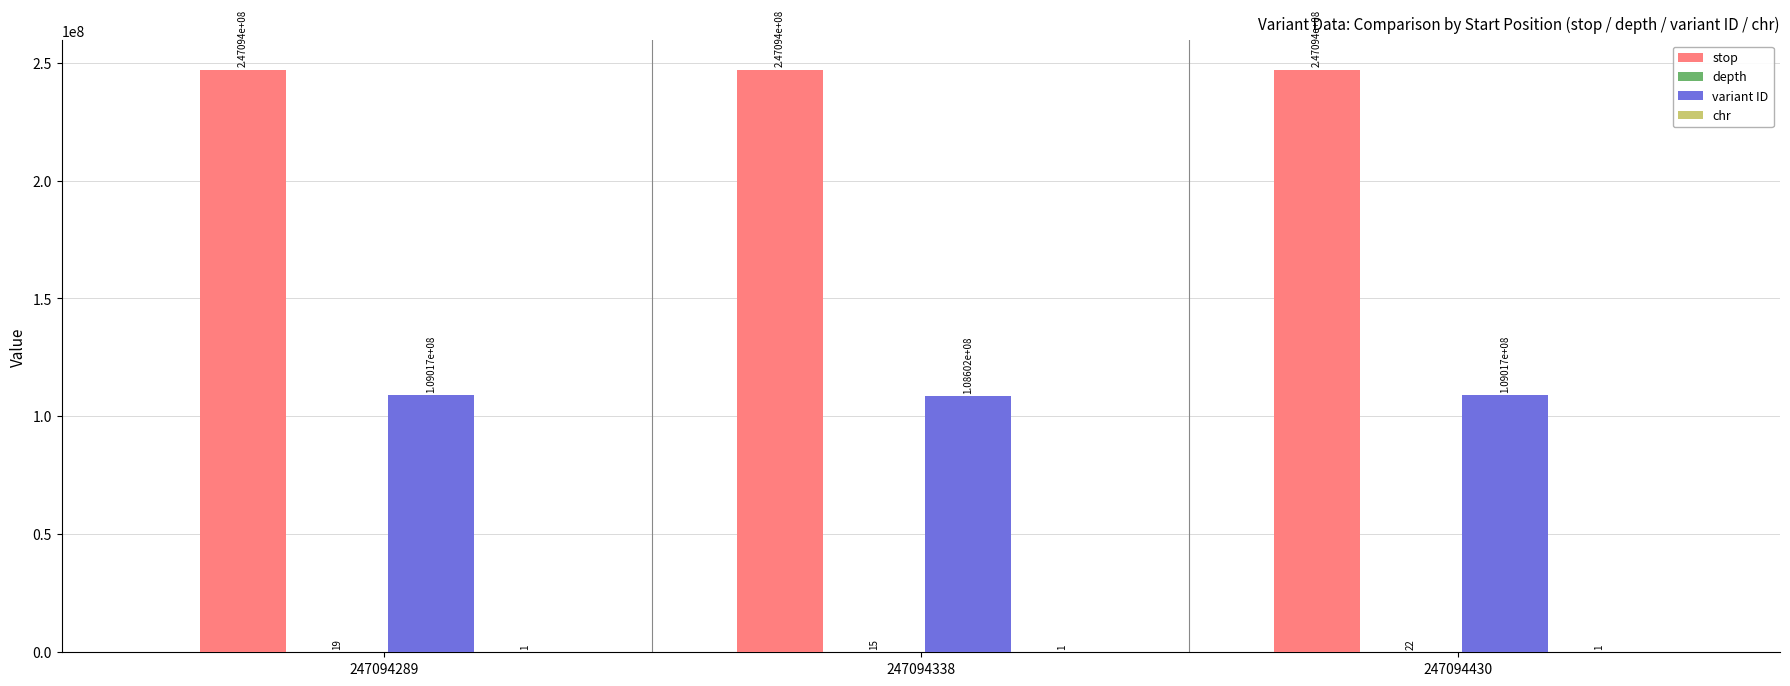

What is the total value across all series at 247094338?

355696824